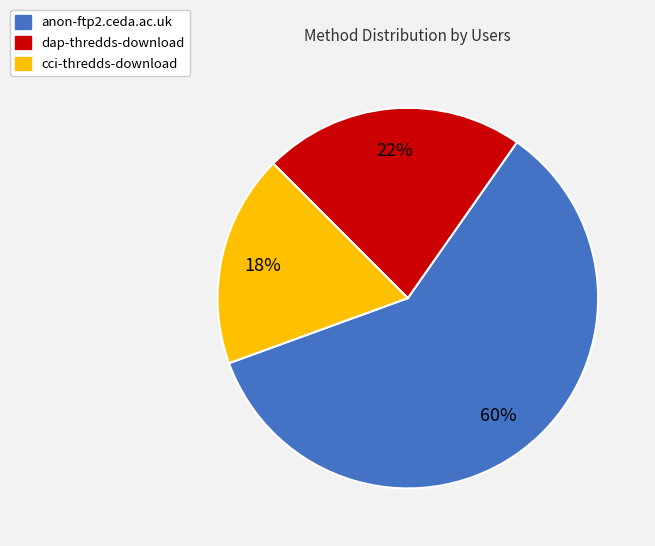

Count the number of slices in the pie.

3